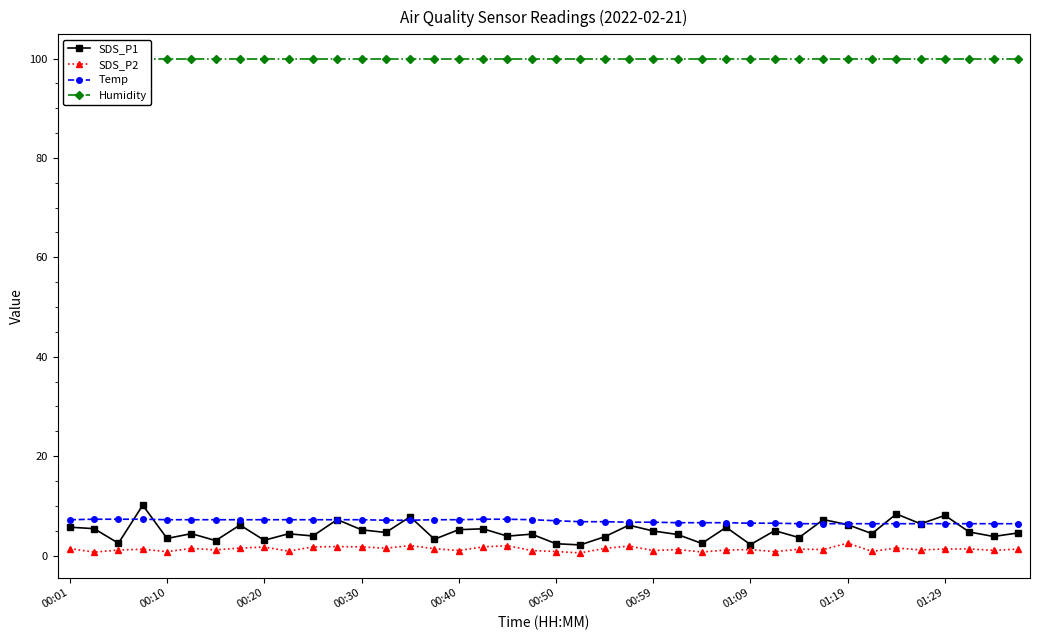

Is it true that SDS_P1 equals 5.2 at 00:30?

True